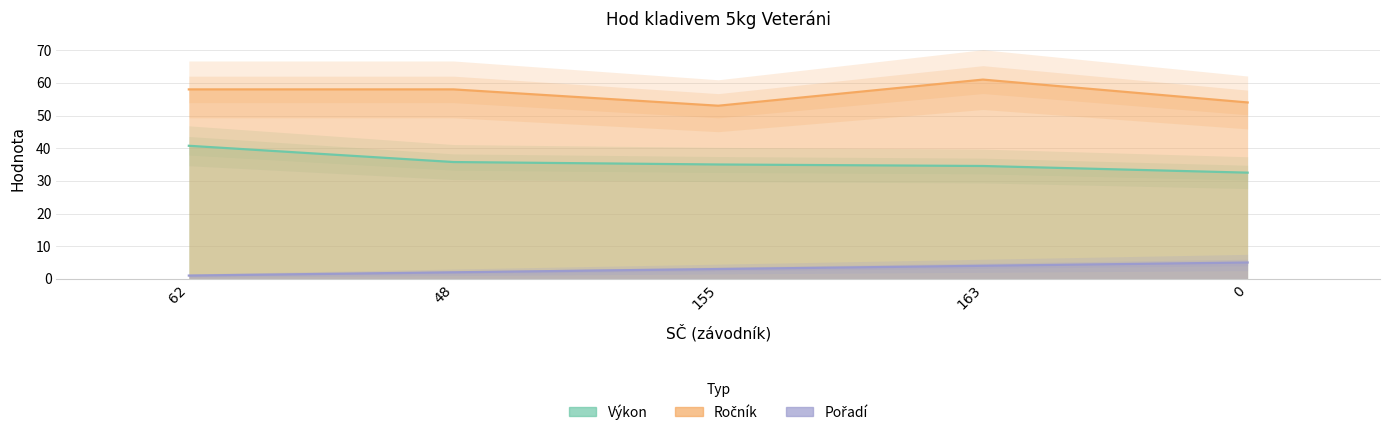

How many lines are shown in the chart?

3